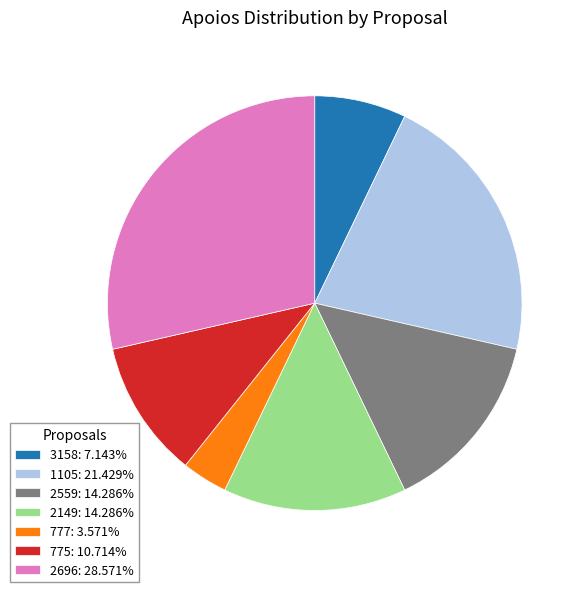

How many segments does this pie chart have?

7